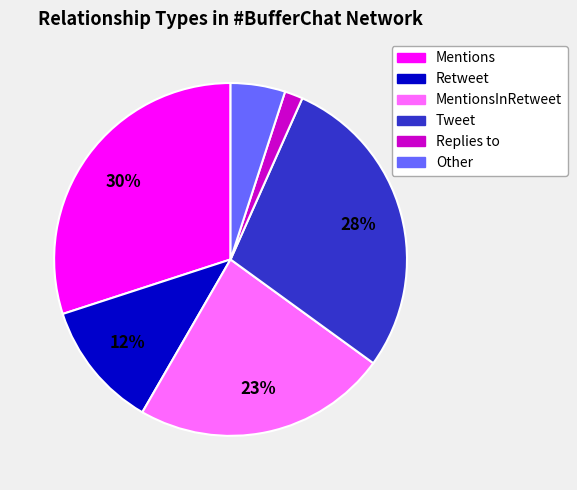

To the nearest percent, what is the difference between the largest and smallest slice percentages?

28%